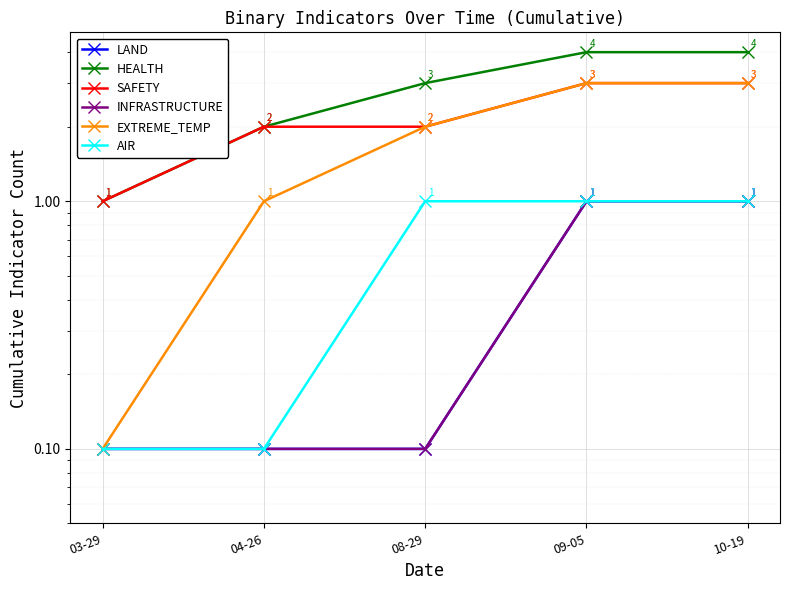

Reading left to right, transcribe all the data shown in this chart.

LAND: 03-29=0.1	04-26=0.1	08-29=0.1	09-05=1.0	10-19=1.0
HEALTH: 03-29=1.0	04-26=2.0	08-29=3.0	09-05=4.0	10-19=4.0
SAFETY: 03-29=1.0	04-26=2.0	08-29=2.0	09-05=3.0	10-19=3.0
INFRASTRUCTURE: 03-29=0.1	04-26=0.1	08-29=0.1	09-05=1.0	10-19=1.0
EXTREME_TEMP: 03-29=0.1	04-26=1.0	08-29=2.0	09-05=3.0	10-19=3.0
AIR: 03-29=0.1	04-26=0.1	08-29=1.0	09-05=1.0	10-19=1.0